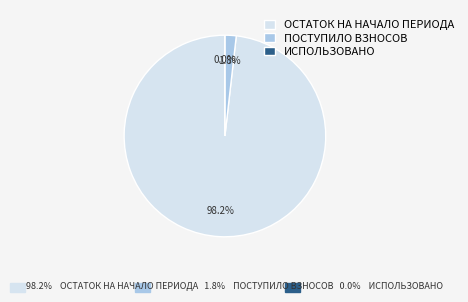

How many segments does this pie chart have?

3